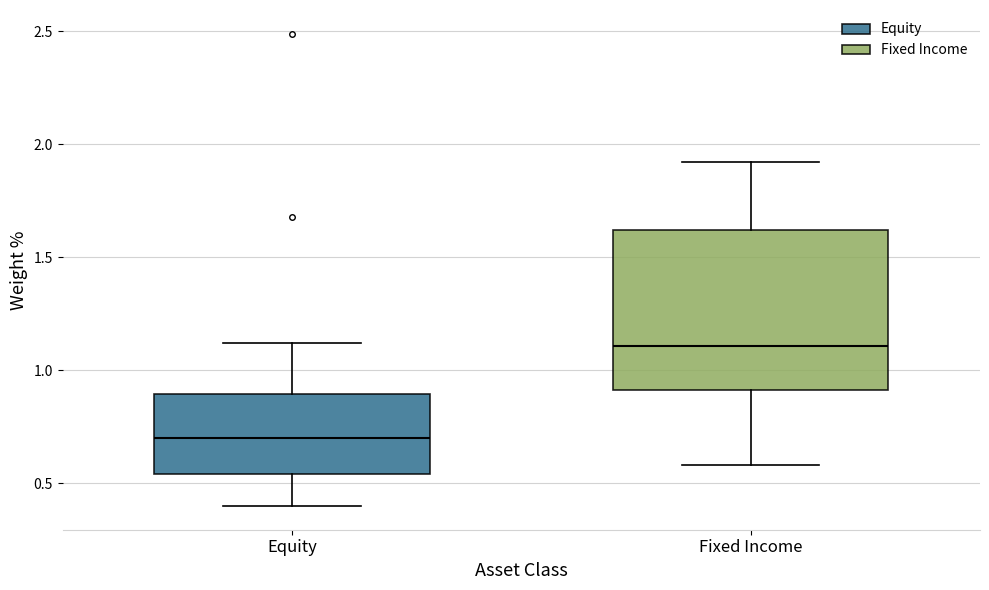

Reading left to right, read every box against the y-axis: the position of its median line, the range the box covers, and the ends of its whiskers. The values are not printed on the chart, so give them approximately, as read against the axis.

Equity: median 0.70, box 0.55 to 0.90, whiskers 0.40 to 1.10
Fixed Income: median 1.10, box 0.90 to 1.60, whiskers 0.60 to 1.90